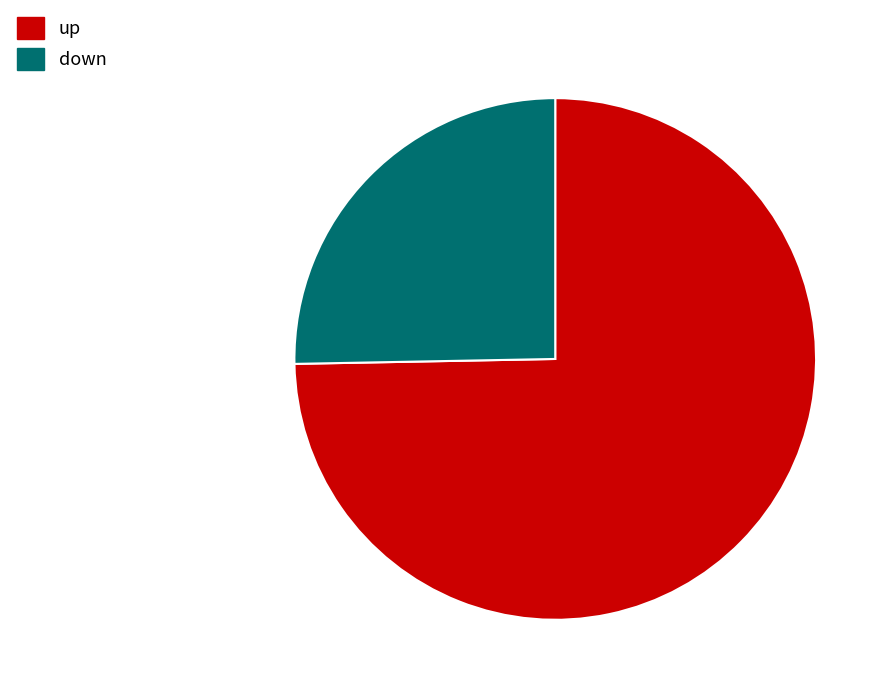

Which has a higher value, up or down?

up